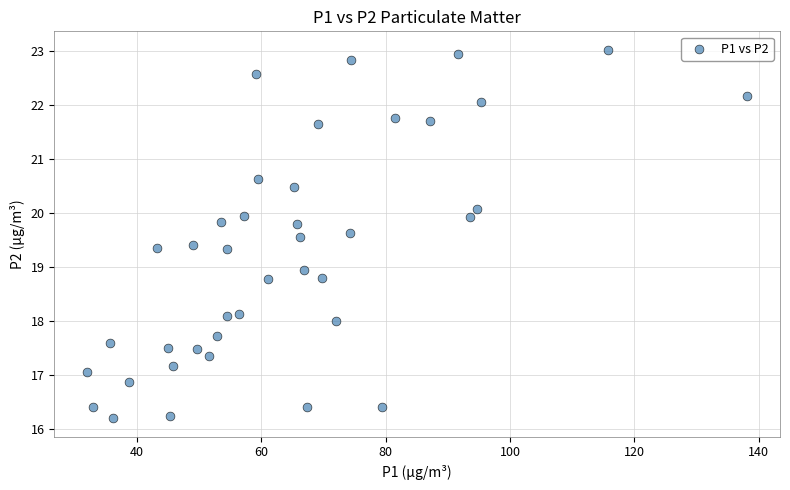

What is the range of X values (max minus min)?

106.1